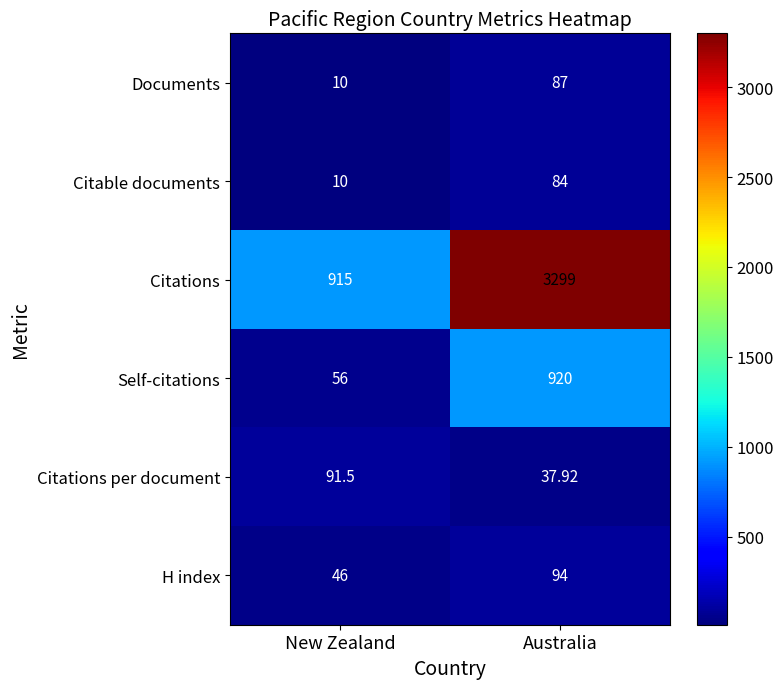

Is the value of Self-citations at Australia greater than the value of Citable documents at New Zealand?

Yes